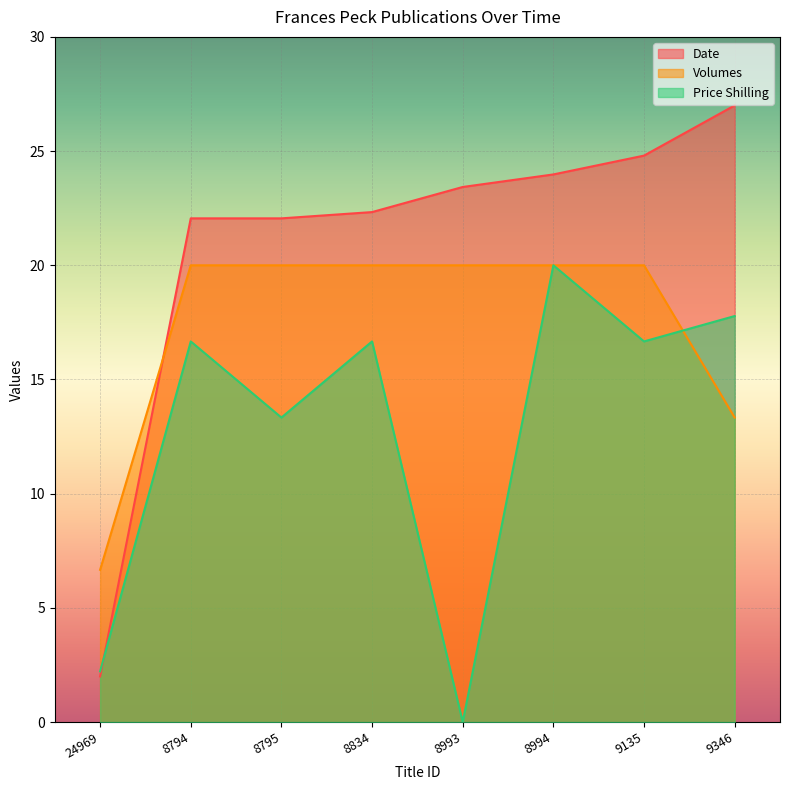

What is the difference between the second highest and minimum values in the Date series?

22.8